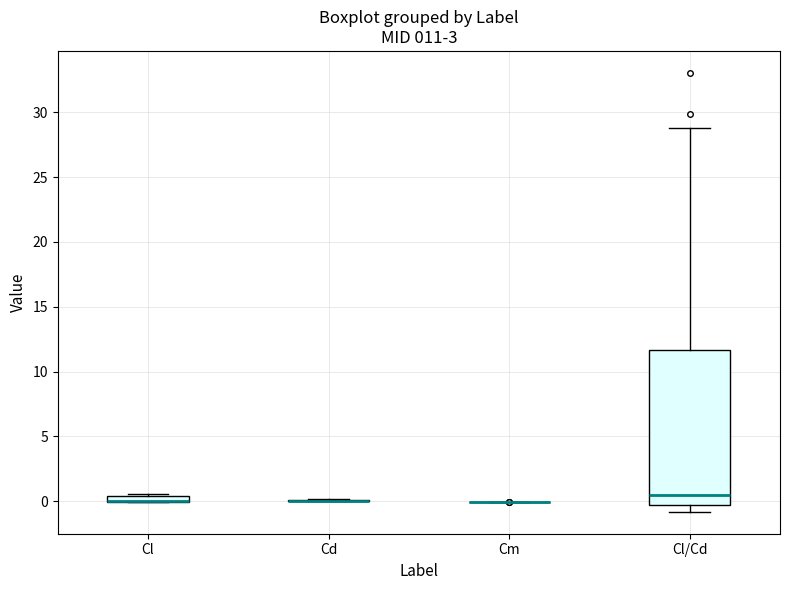

Comparing the boxes themselves (not the whiskers), which one is the tallest?

Cl/Cd